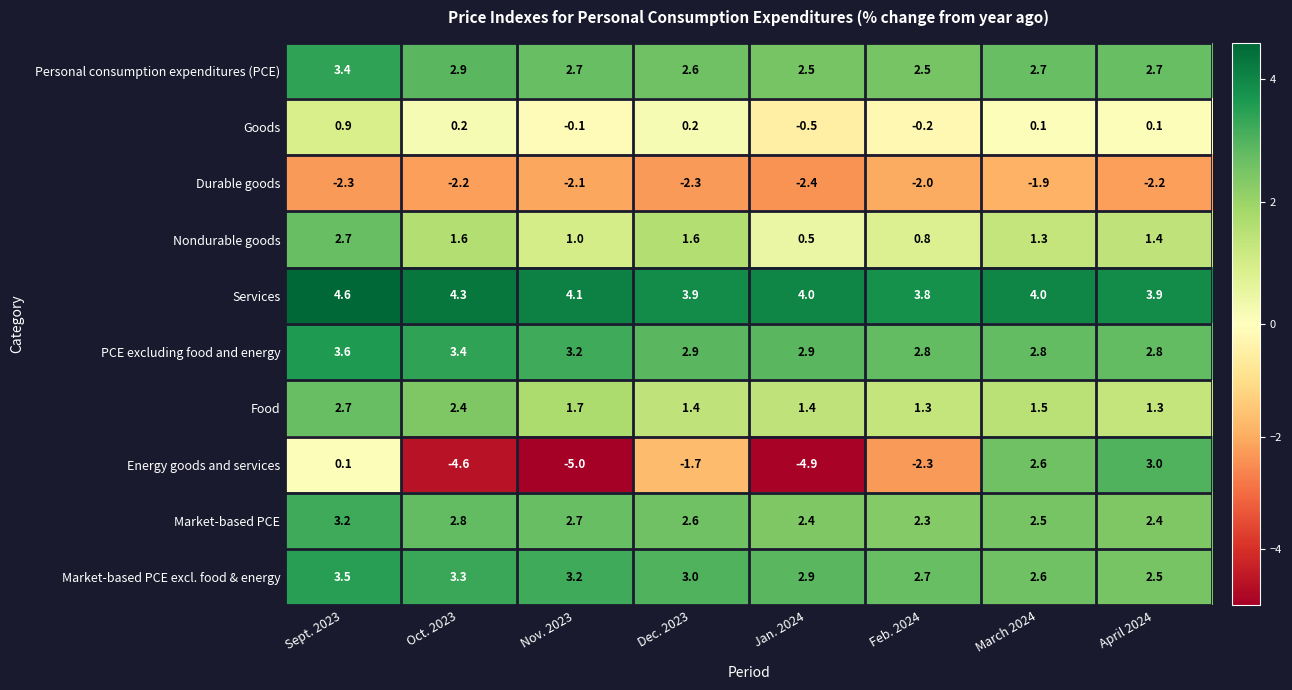

At April 2024, list the series in order from smallest to largest.

Durable goods, Goods, Food, Nondurable goods, Market-based PCE, Market-based PCE excl. food & energy, Personal consumption expenditures (PCE), PCE excluding food and energy, Energy goods and services, Services